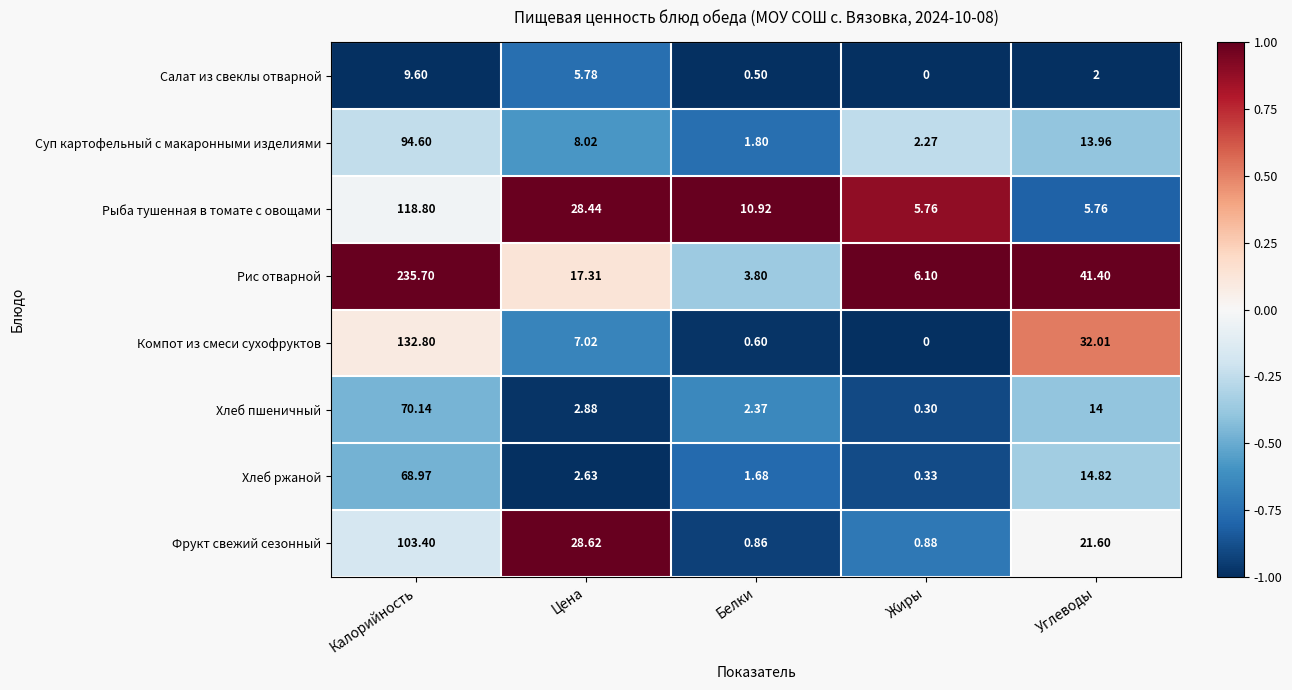

At which category does the chart reach its minimum across all series?

Жиры